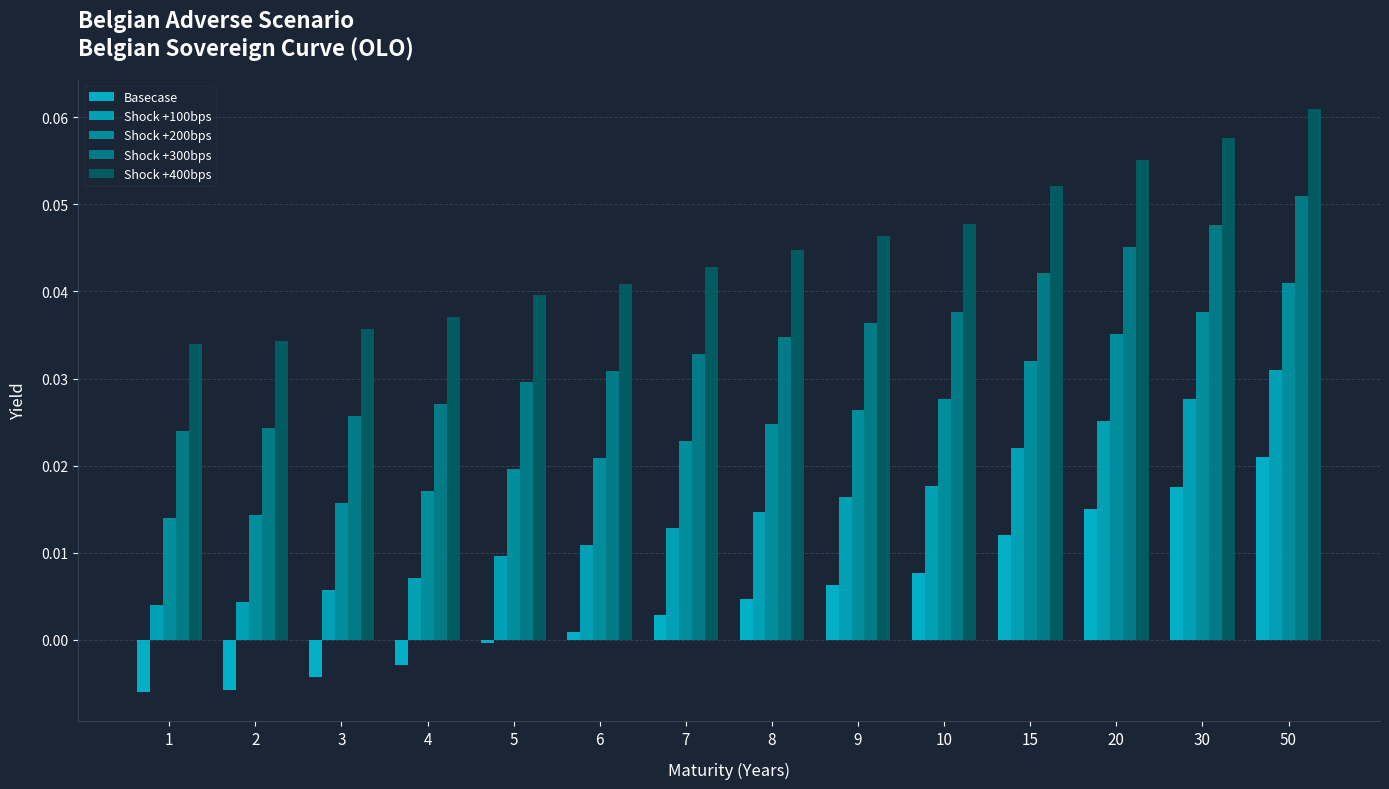

Rank the series at 5 from highest to lowest value.

Shock +400bps, Shock +300bps, Shock +200bps, Shock +100bps, Basecase